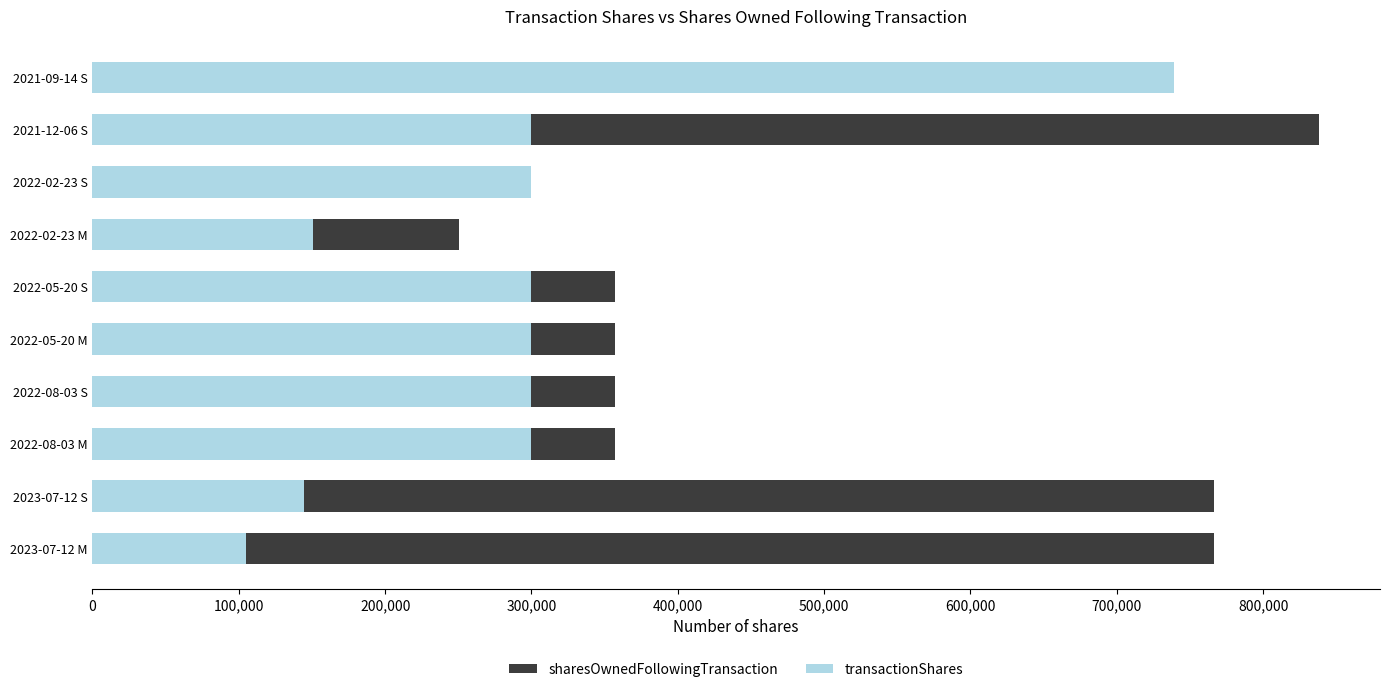

Reading right to left, list all the values displayed in this chart.

sharesOwnedFollowingTransaction: 595070	838006	250621	250621	356792	356792	356792	356792	766495	766495
transactionShares: 739106	300000	300000	150512	300000	300000	300000	300000	144623	105068